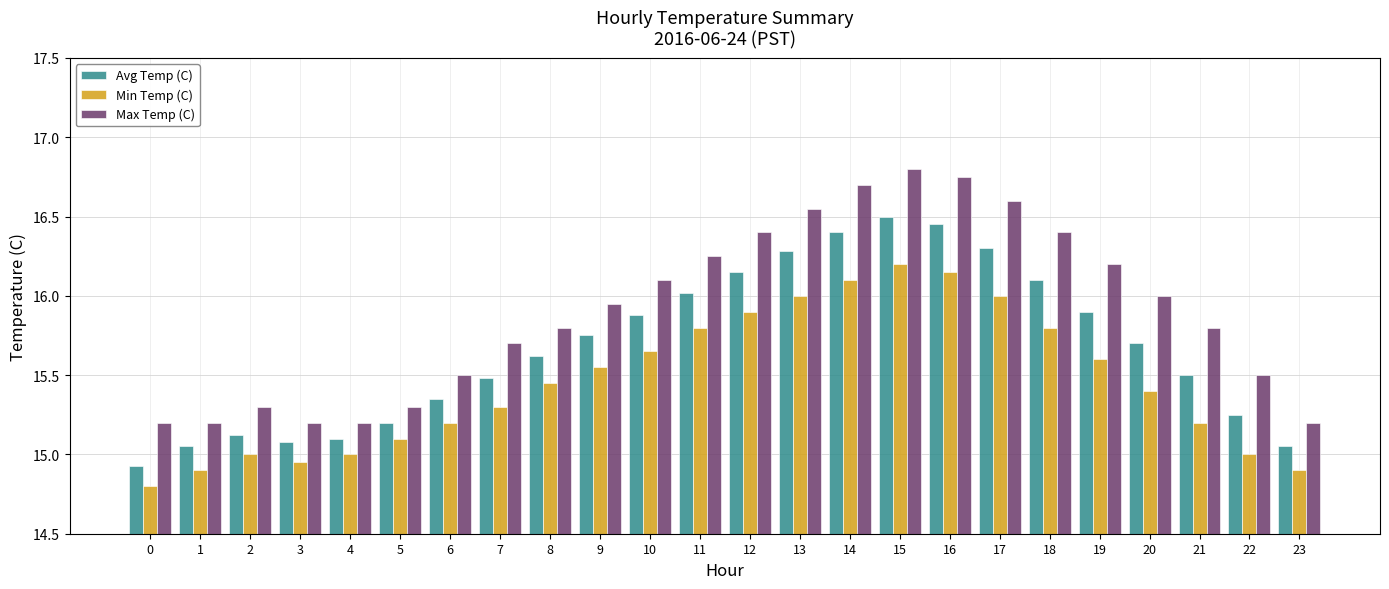

At which category is the sum across all series the highest?

15